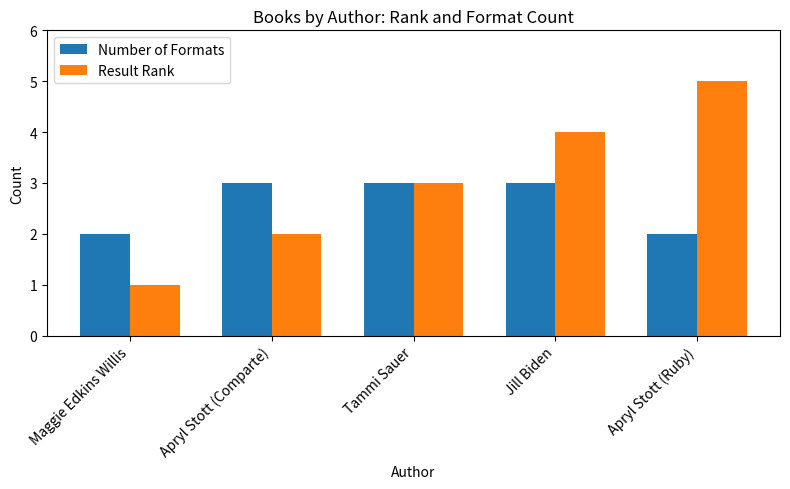

How many data points in Result Rank are less than 3?

2